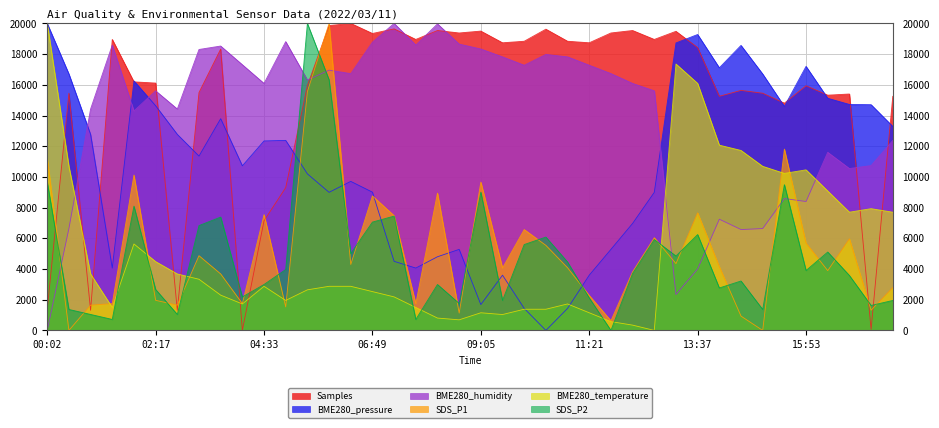

How many lines are shown in the chart?

6